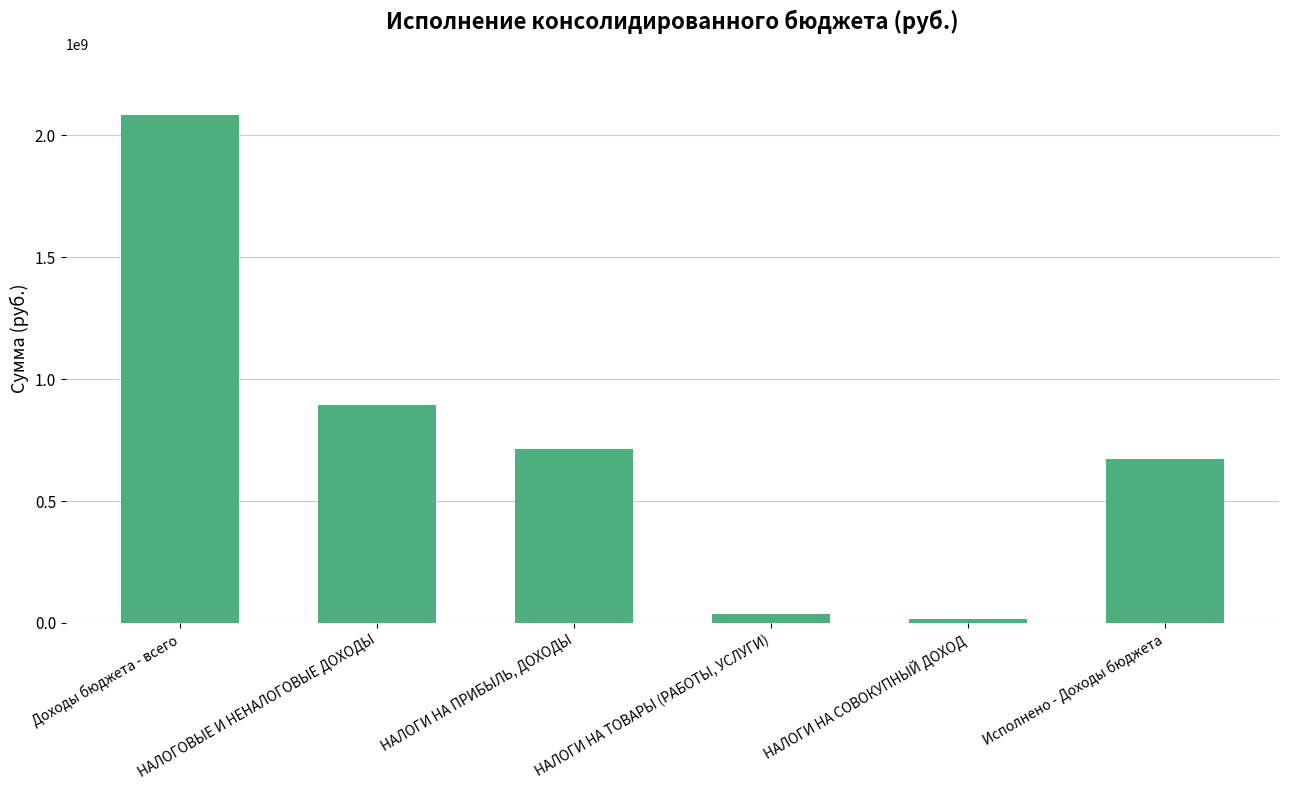

At which category does the chart reach its peak across all series?

Доходы бюджета - всего